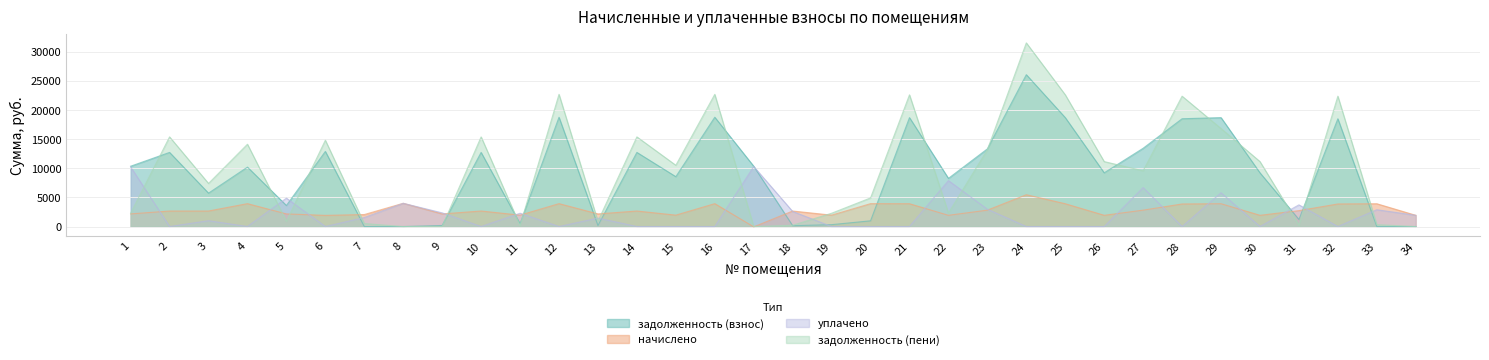

Reading left to right, what are all the values shown in this chart?

задолженность (взнос): 1=10362.4	2=12733.7	3=5733.7	4=10204.8	5=3612.4	6=12904.9	7=1.3	8=0.0	9=181.3	10=12733.7	11=489.5	12=18775.8	13=180.9	14=12733.7	15=8564.4	16=18775.8	17=10362.4	18=145.5	19=326.6	20=983.2	21=18710.8	22=8273.9	23=13340.9	24=26084.6	25=18710.8	26=9225.5	27=13448.4	28=18515.9	29=18710.8	30=9225.5	31=1216.5	32=18515.9	33=0.0	34=0.5
начислено: 1=2170.4	2=2667.1	3=2667.1	4=3932.8	5=2170.4	6=1919.9	7=2061.6	8=3994.0	9=2170.4	10=2667.1	11=1959.6	12=3932.8	13=2170.4	14=2667.1	15=1959.6	16=3932.8	17=-51.8	18=2667.1	19=1959.6	20=3932.8	21=3919.1	22=1932.4	23=2816.9	24=5463.6	25=3919.1	26=1932.4	27=2816.9	28=3878.3	29=3919.1	30=1932.4	31=2735.2	32=3878.3	33=3919.1	34=1932.4
уплачено: 1=10244.6	2=0.0	3=1000.0	4=0.0	5=4878.4	6=0.0	7=1547.0	8=3994.0	9=2351.0	10=0.0	11=2285.8	12=0.0	13=1447.2	14=0.0	15=0.0	16=0.0	17=10309.4	18=2590.0	19=0.0	20=0.0	21=0.0	22=7891.2	23=2970.0	24=0.0	25=0.0	26=0.0	27=6690.4	28=0.0	29=5801.5	30=0.0	31=3724.3	32=0.0	33=2889.0	34=1934.1
задолженность (пени): 1=2288.2	2=15400.8	3=7400.8	4=14137.6	5=904.4	6=14824.8	7=515.9	8=0.0	9=0.8	10=15400.8	11=163.3	12=22708.6	13=904.1	14=15400.8	15=10524.0	16=22708.6	17=1.1	18=222.6	19=2286.2	20=4915.9	21=22629.8	22=2315.1	23=13187.7	24=31548.2	25=22629.8	26=11157.8	27=9574.9	28=22394.2	29=16828.4	30=11157.8	31=227.4	32=22394.2	33=327.3	34=0.0